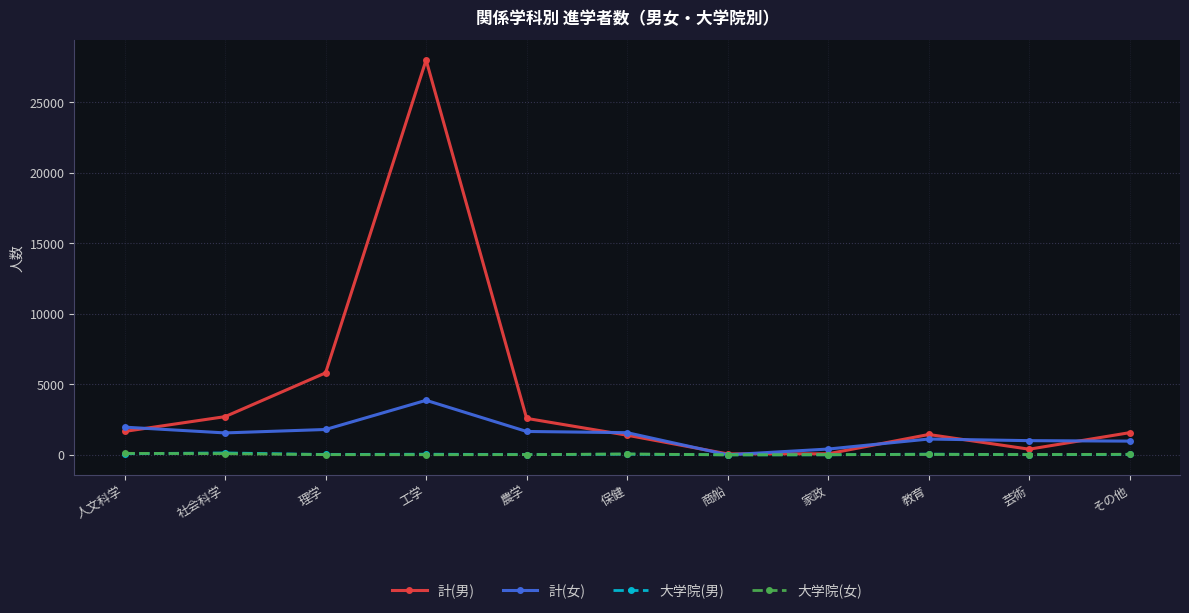

Where is 計(男) nearest to the value 14038?

理学